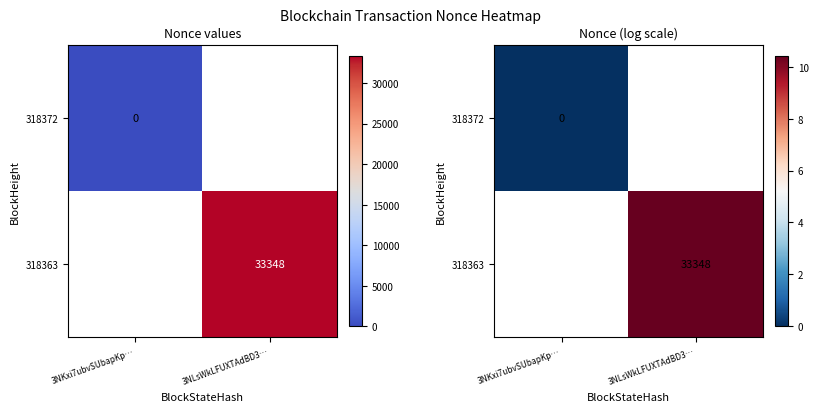

At which label is 318372 closest to 0?

3NKxi7ubvSUbapKp…